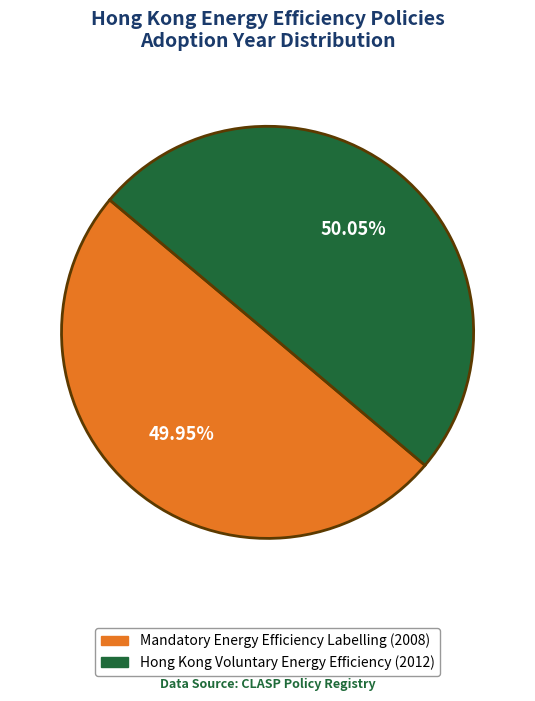

To the nearest percent, what portion does Hong Kong Voluntary Energy Efficiency represent?

50%